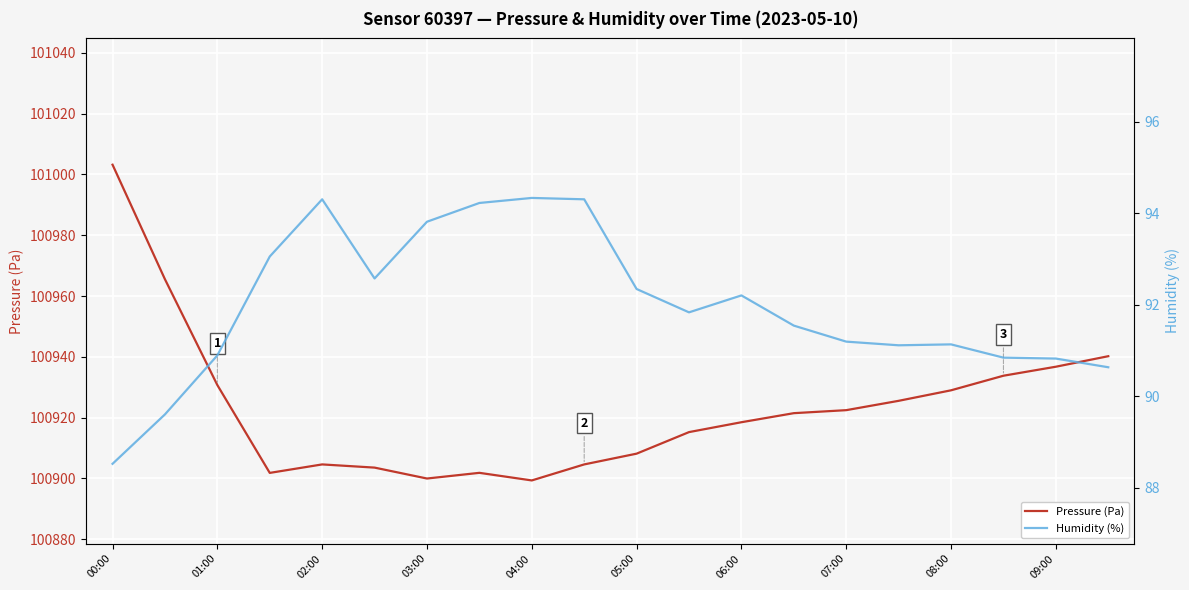

In Humidity (%), how many points are higher than both neighbors (excluding endpoints)?

4